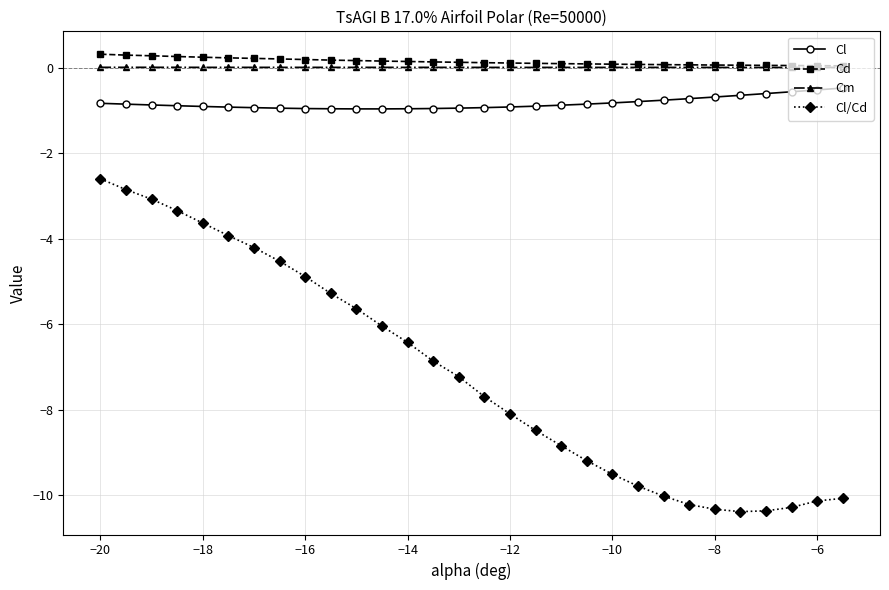

What is the value of the Cl point at the 22nd from the left?

-0.8